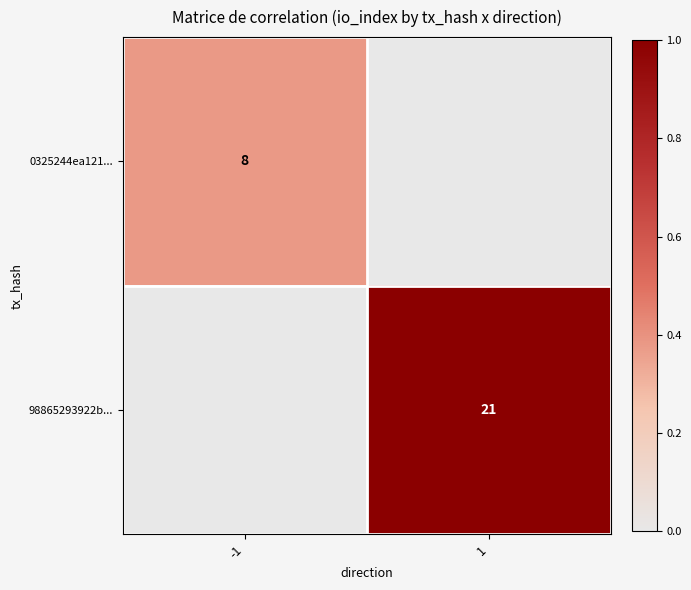

The 0325244ea121... series shows 12 at -1. True or false?

False